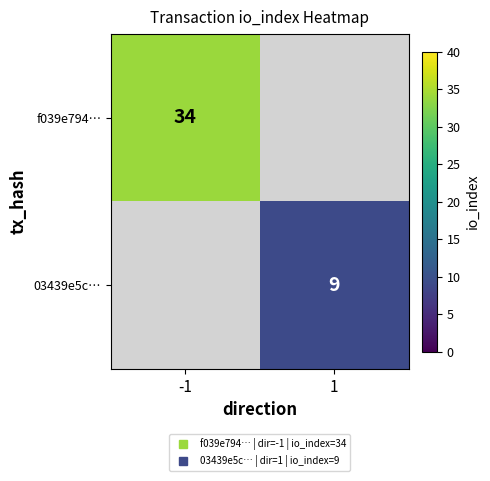

What is the total value across all series at 1?

9